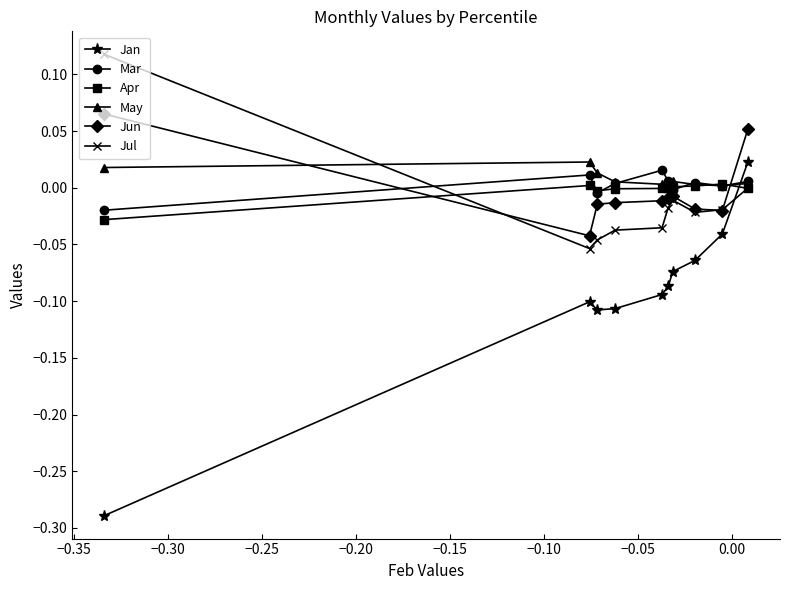

List the series in order of their peak value, highest first.

Jul, Jun, May, Jan, Mar, Apr